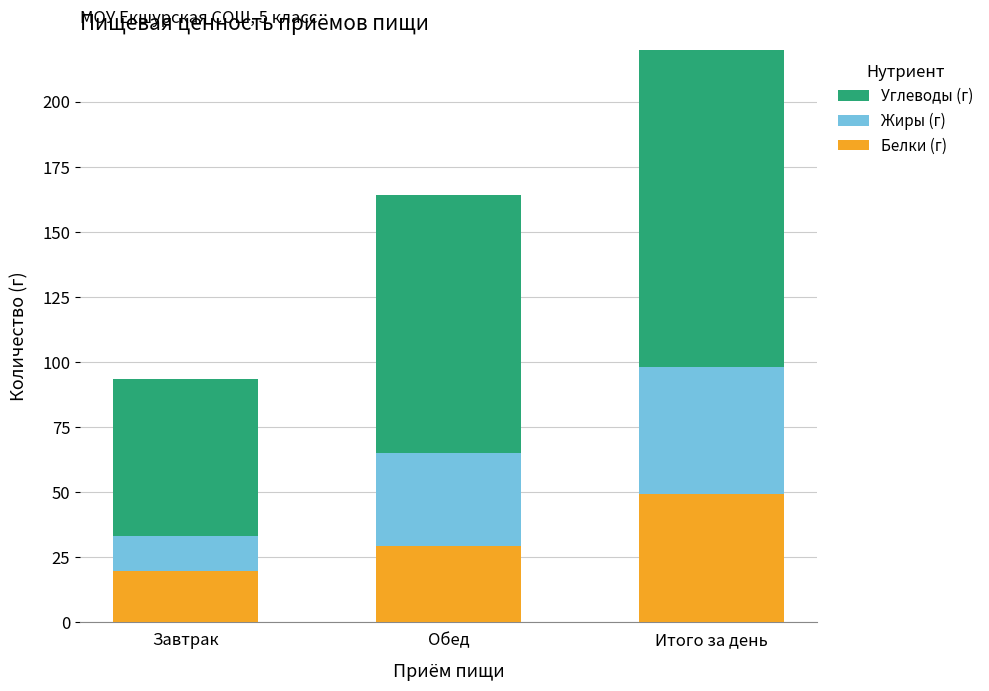

What is the average value of the Углеводы (г) series?

106.4